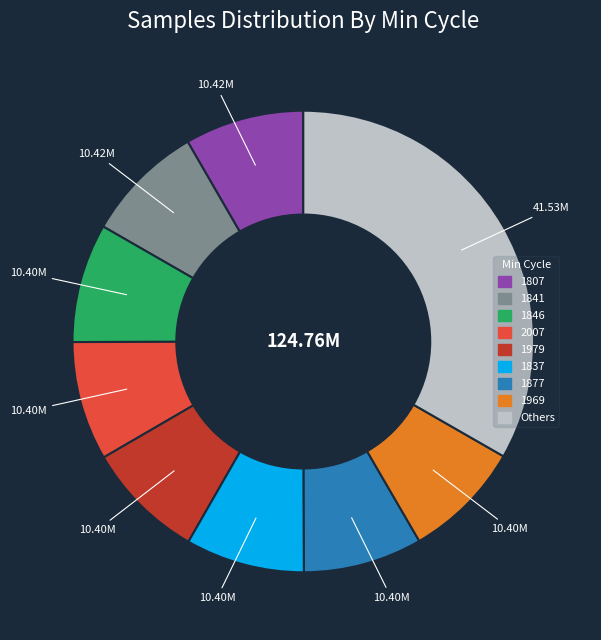

Does any single category account for the majority?

No